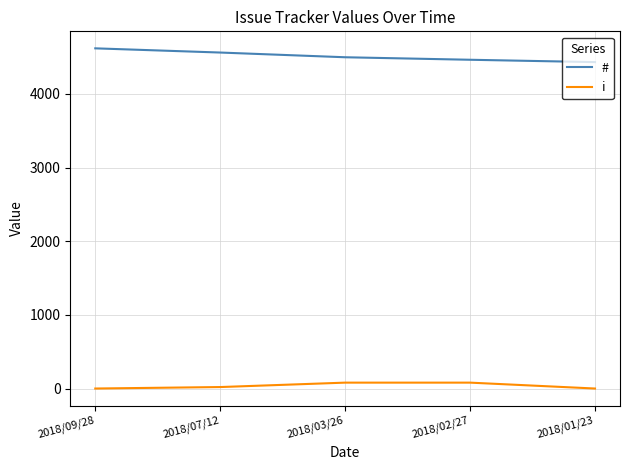

True or false: i and # intersect in this chart.

False